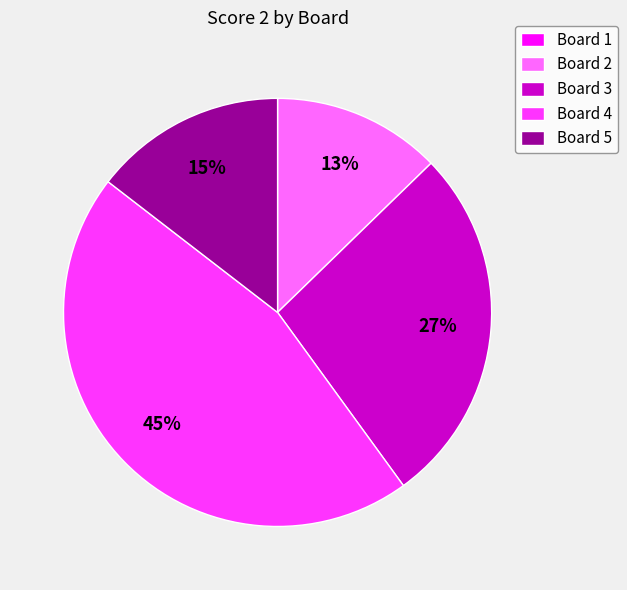

Combined, do Board 4 and Board 2 account for over 50%?

Yes